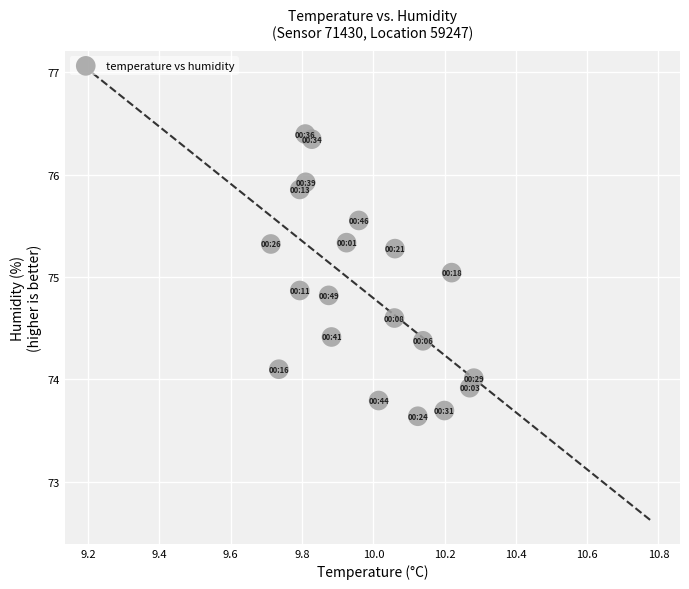

What is the range of X values (max minus min)?

0.6